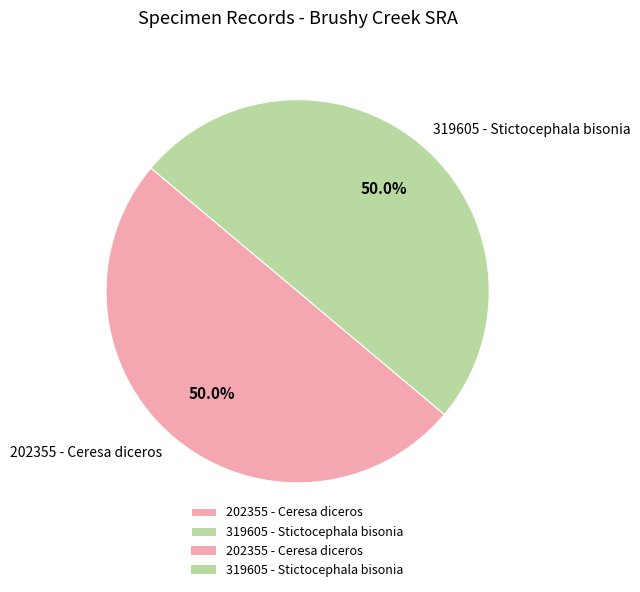

To the nearest percent, what is the average slice percentage?

50%